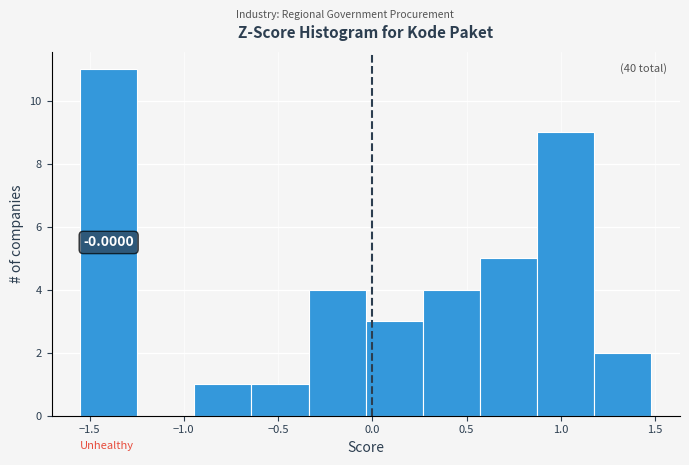

Over which range of the x-axis is the bar tallest?

-1.55 to -1.25